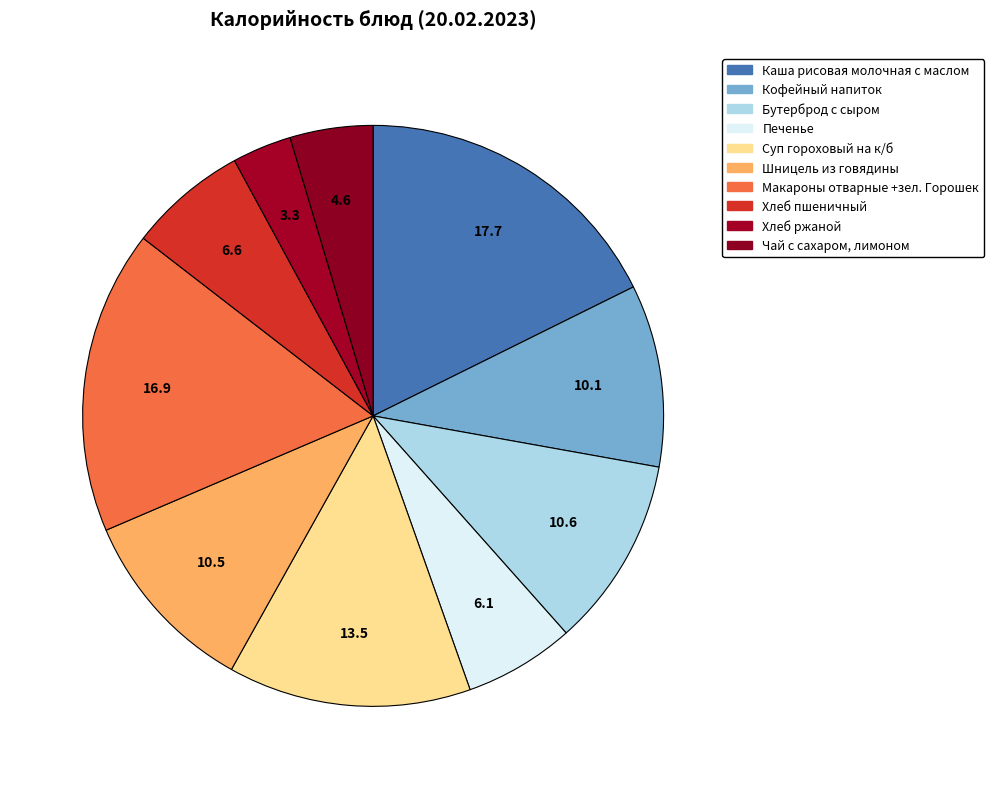

Is it true that Бутерброд с сыром is 11% of the pie?

True